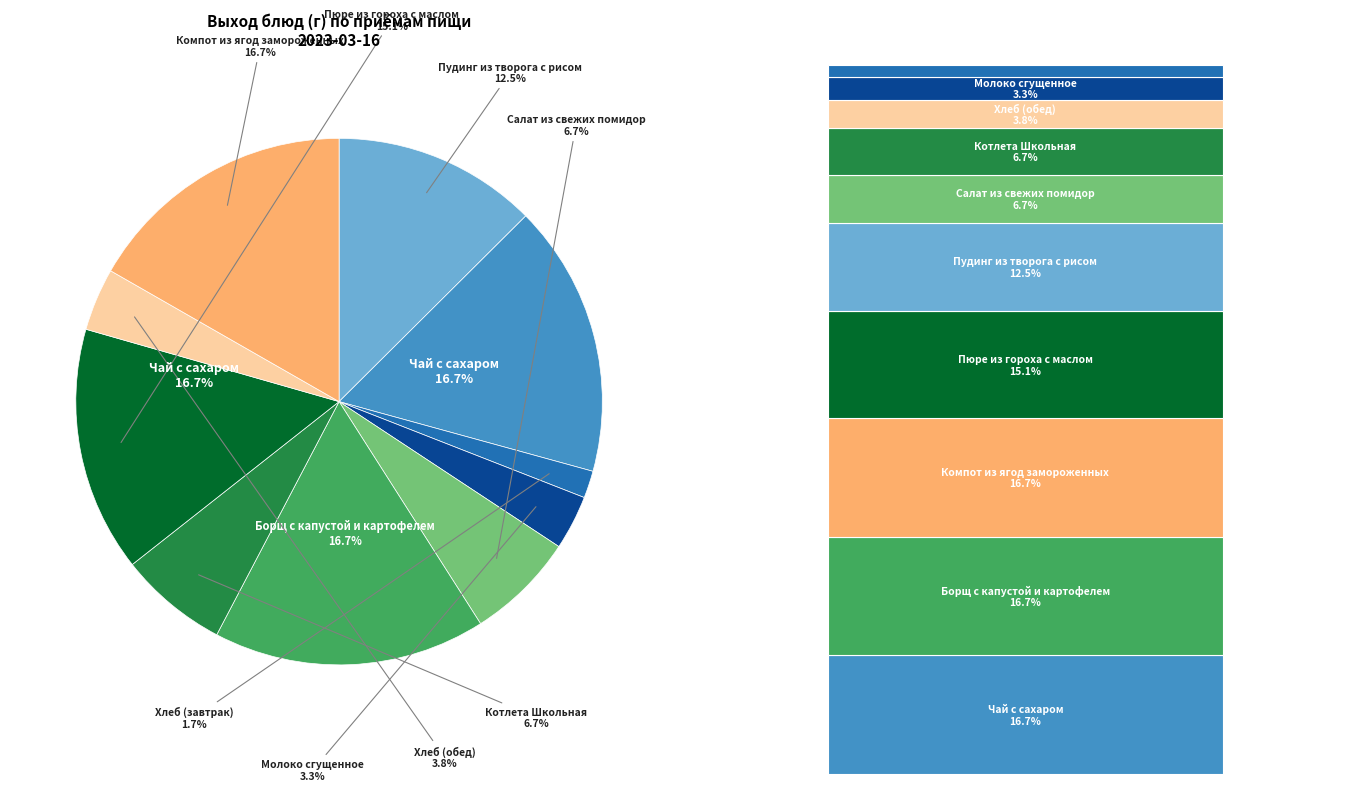

What portion of the pie excludes Котлета Школьная?

93.3%